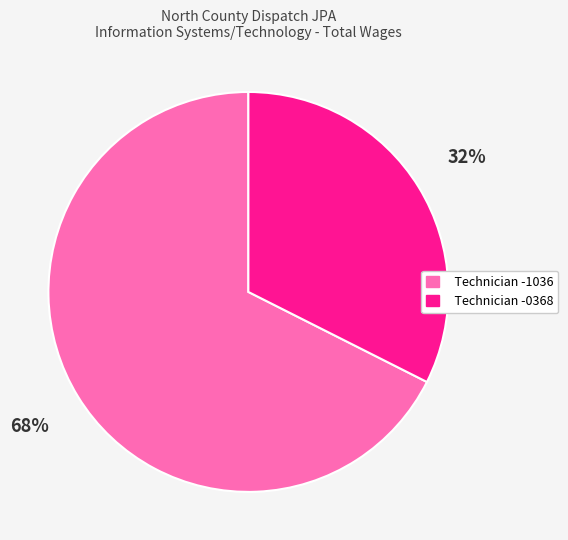

Which category has the smallest portion of the pie?

Technician -0368